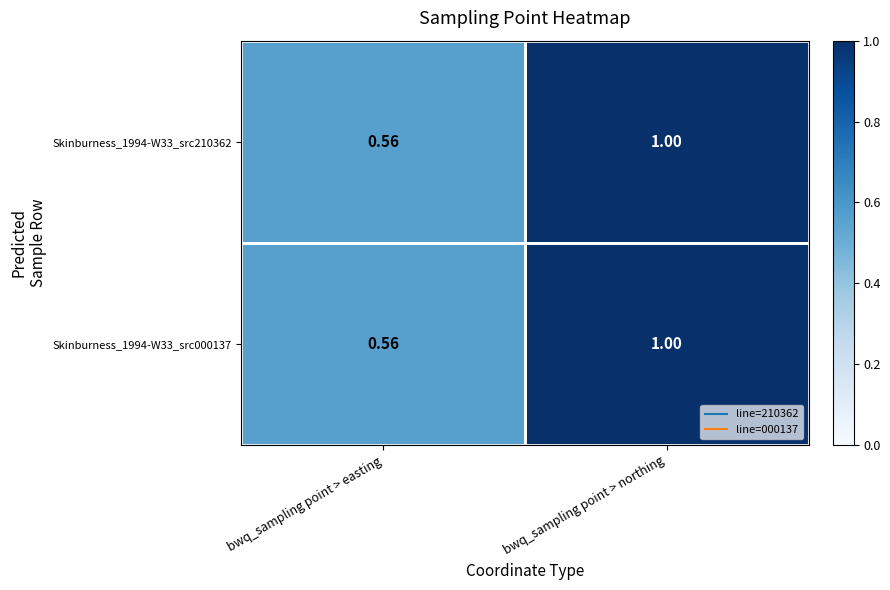

Rank the categories by Skinburness_1994-W33_src210362 value from highest to lowest.

bwq_sampling point > northing, bwq_sampling point > easting